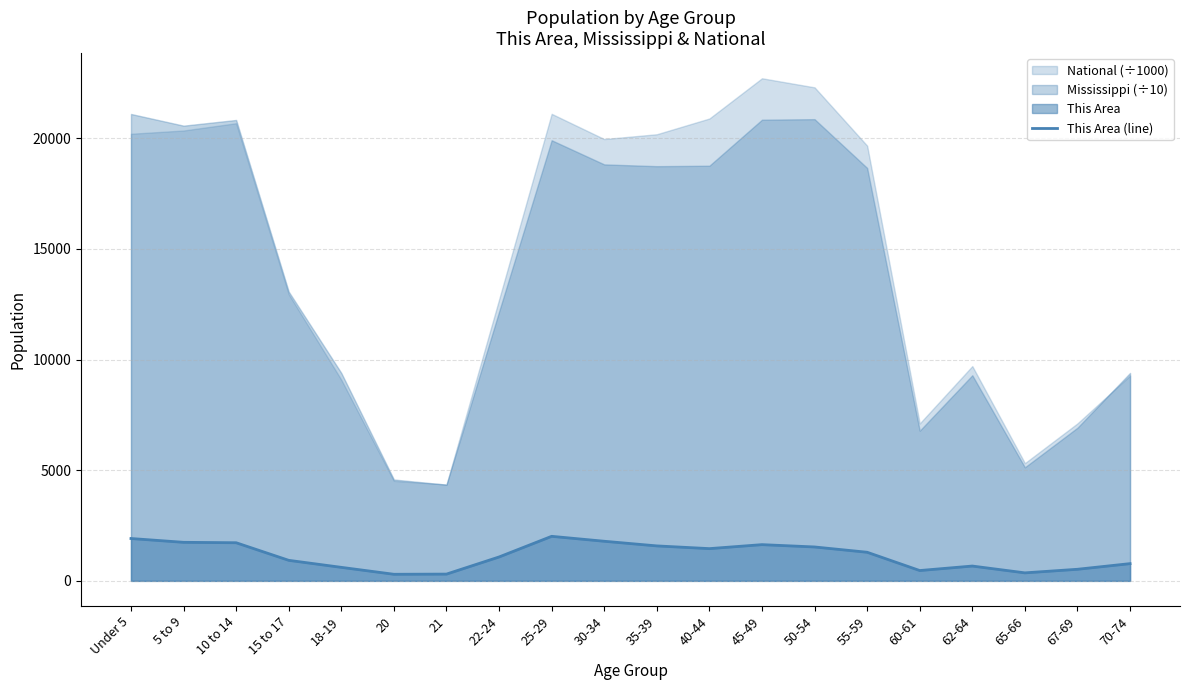

How many categories are shown in the chart?

20